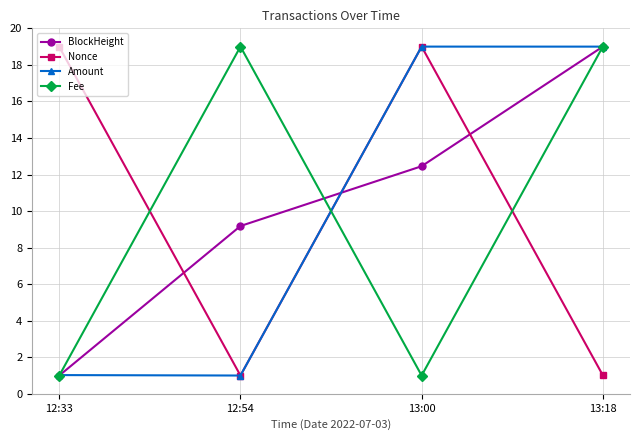

Which series ends up on top after the final intersection of Nonce and BlockHeight?

BlockHeight